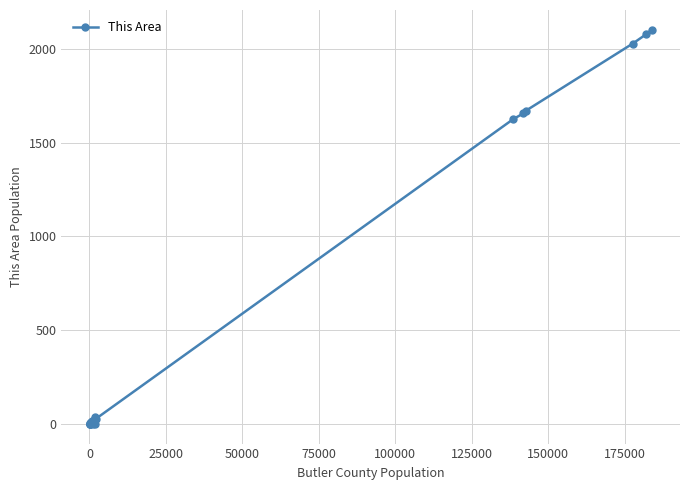

True or false: the data has more than 0 interior local peaks.

True